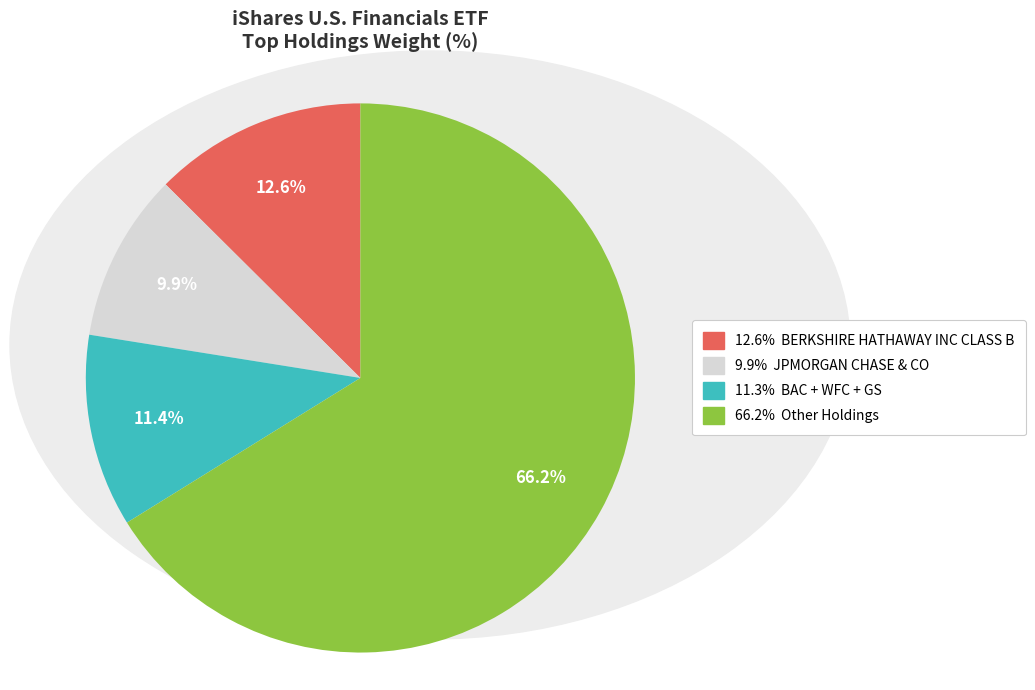

Does any single category account for the majority?

Yes